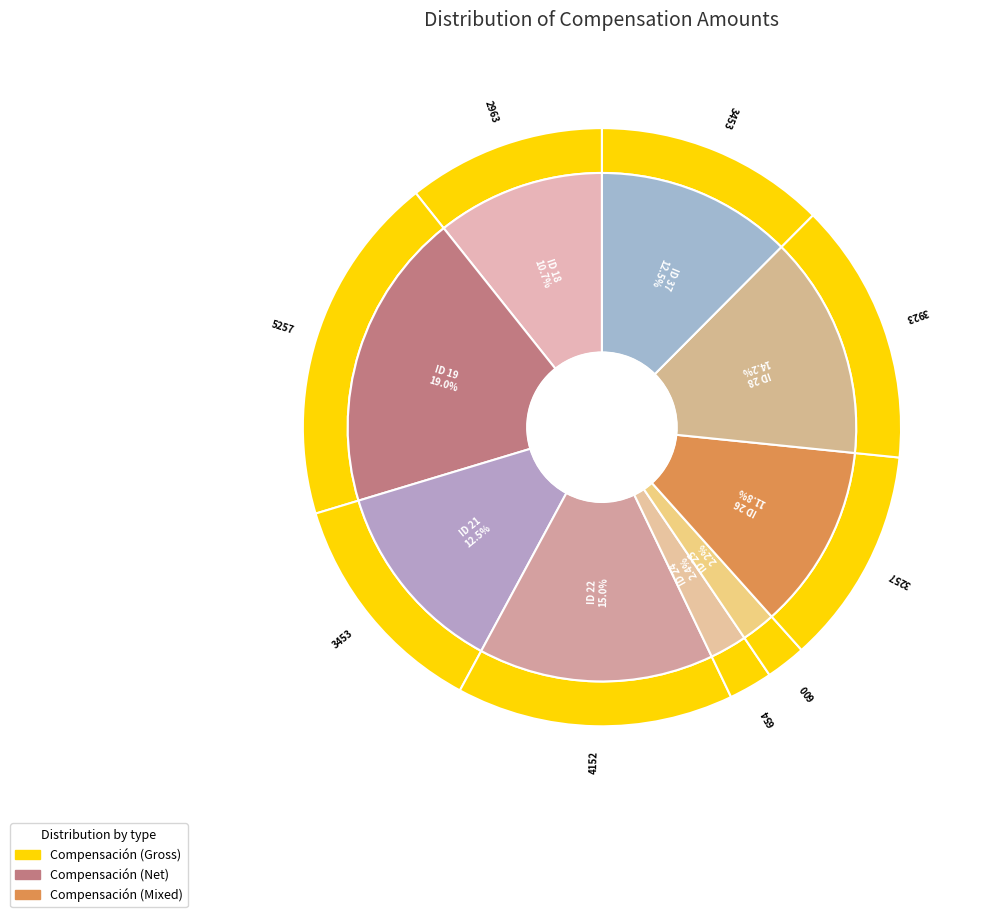

True or false: ID 19 accounts for 19% of the total.

True